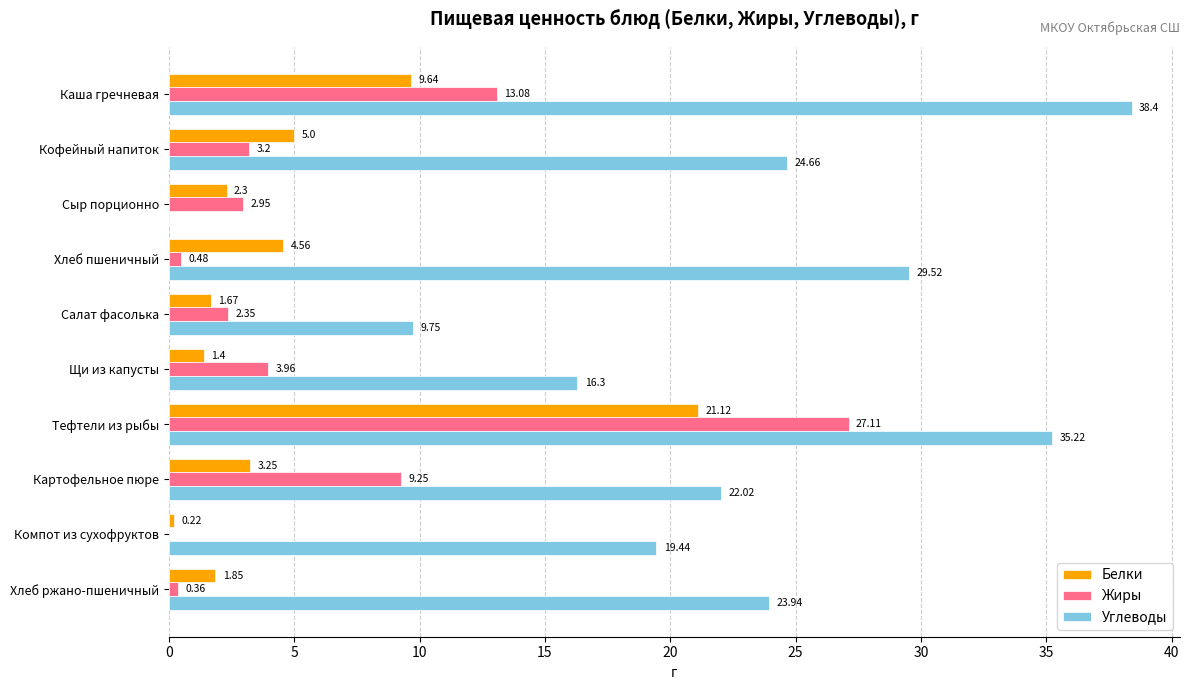

Which category has the highest value across all series?

Каша гречневая